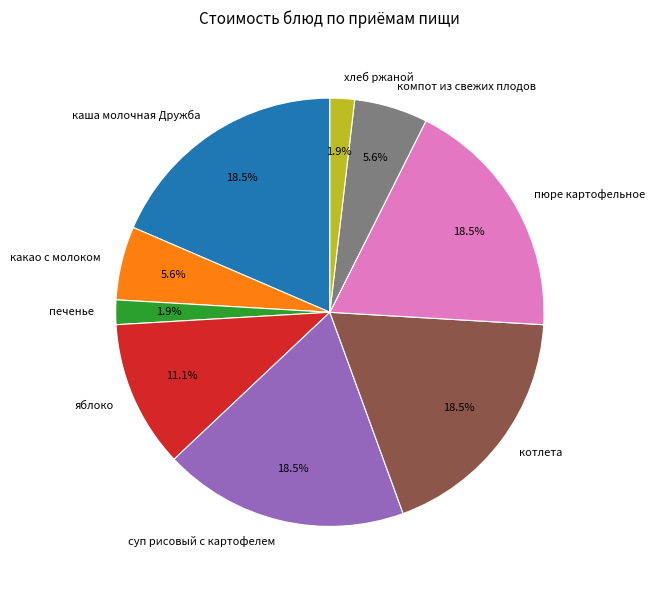

What is the ratio of the value at какао с молоком to the value at яблоко?

0.5